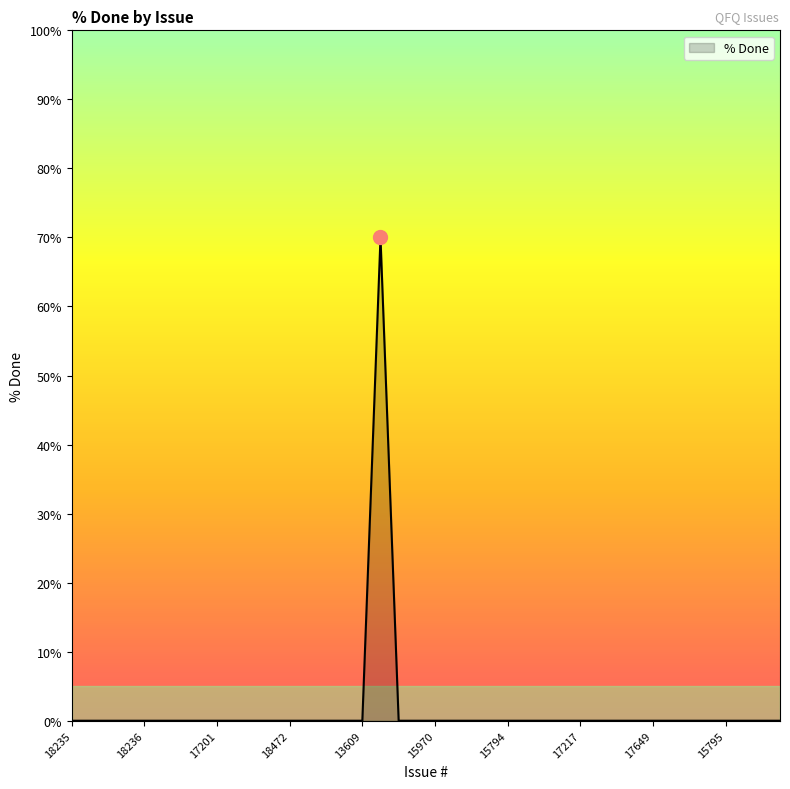

What is the maximum value shown in the chart?

70